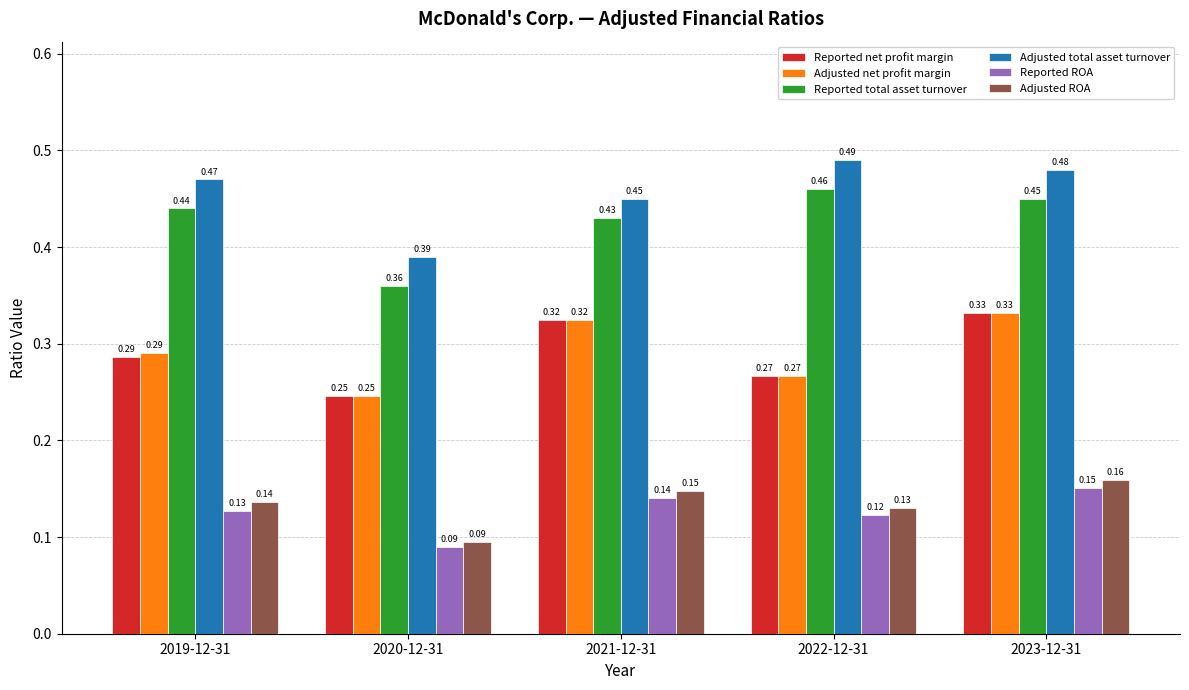

At how many categories does at least one series exceed 0?

5